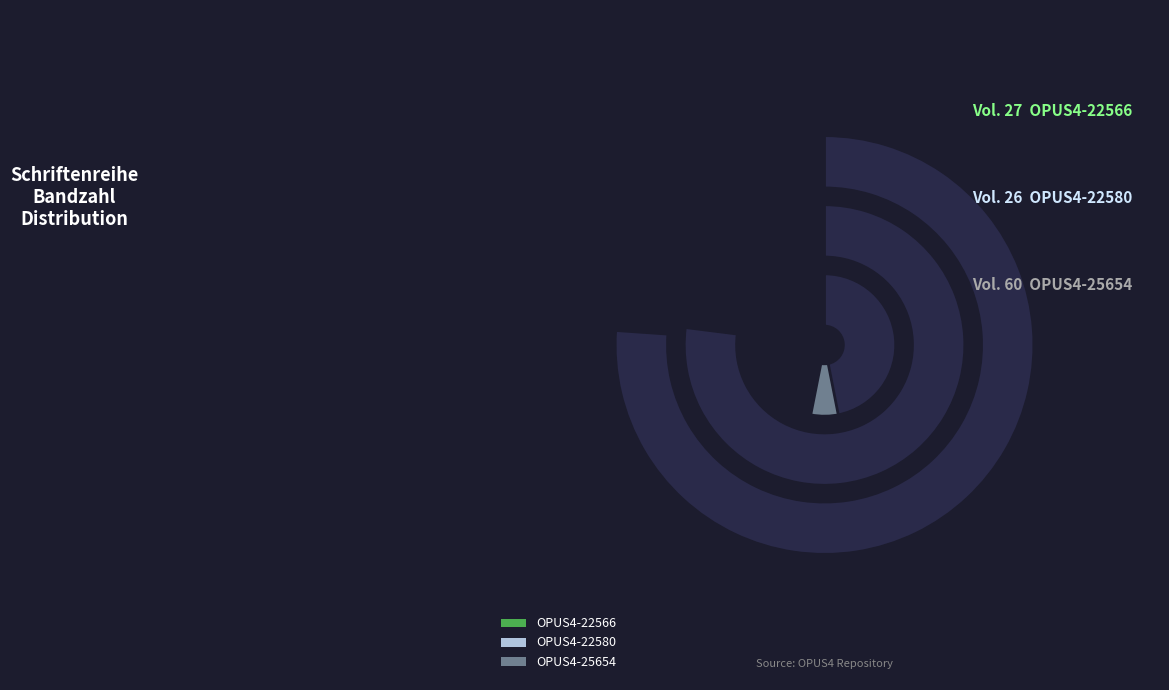

What is the change in value from OPUS4-22580 to OPUS4-25654?

+34